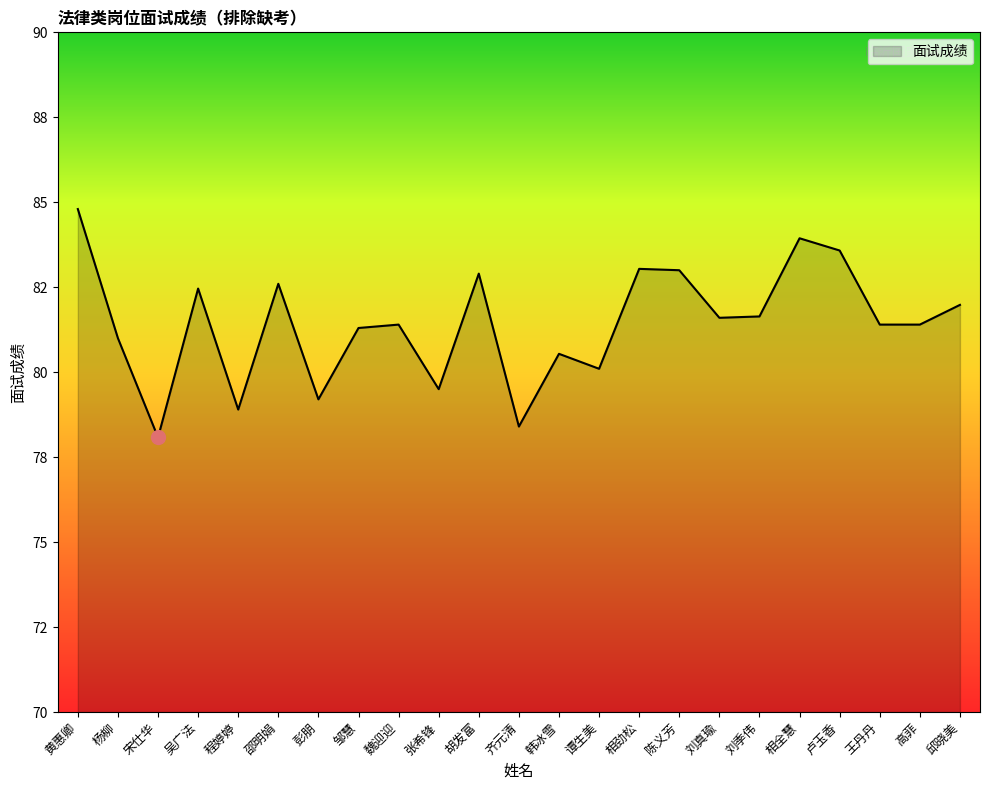

At which label does the data first exceed 81?

黄惠卿